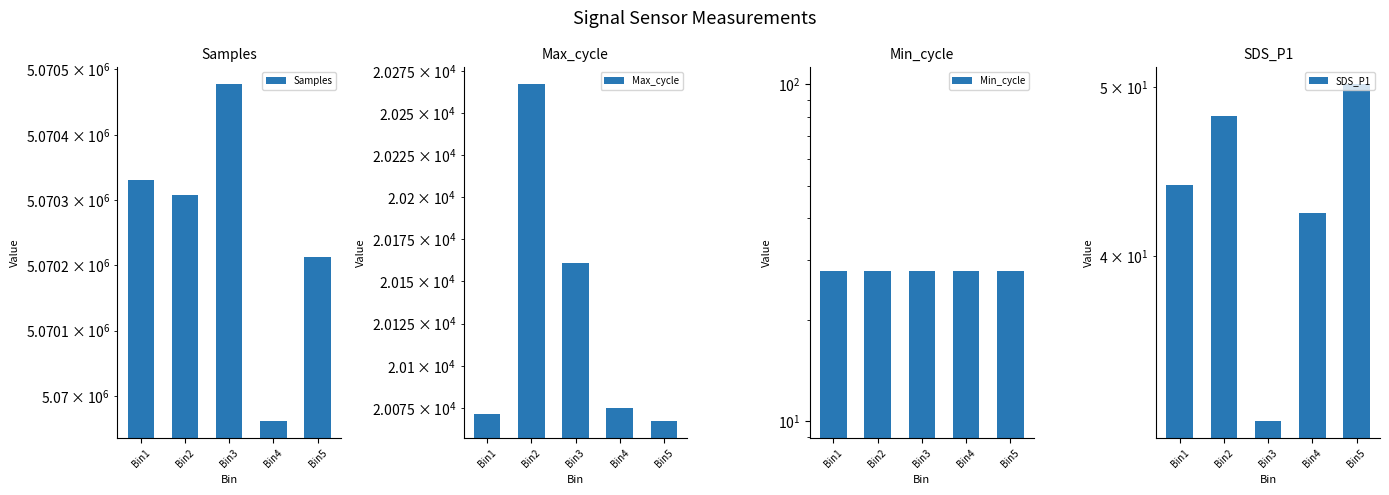

Between Bin2 and Bin4, which is larger?

Bin2